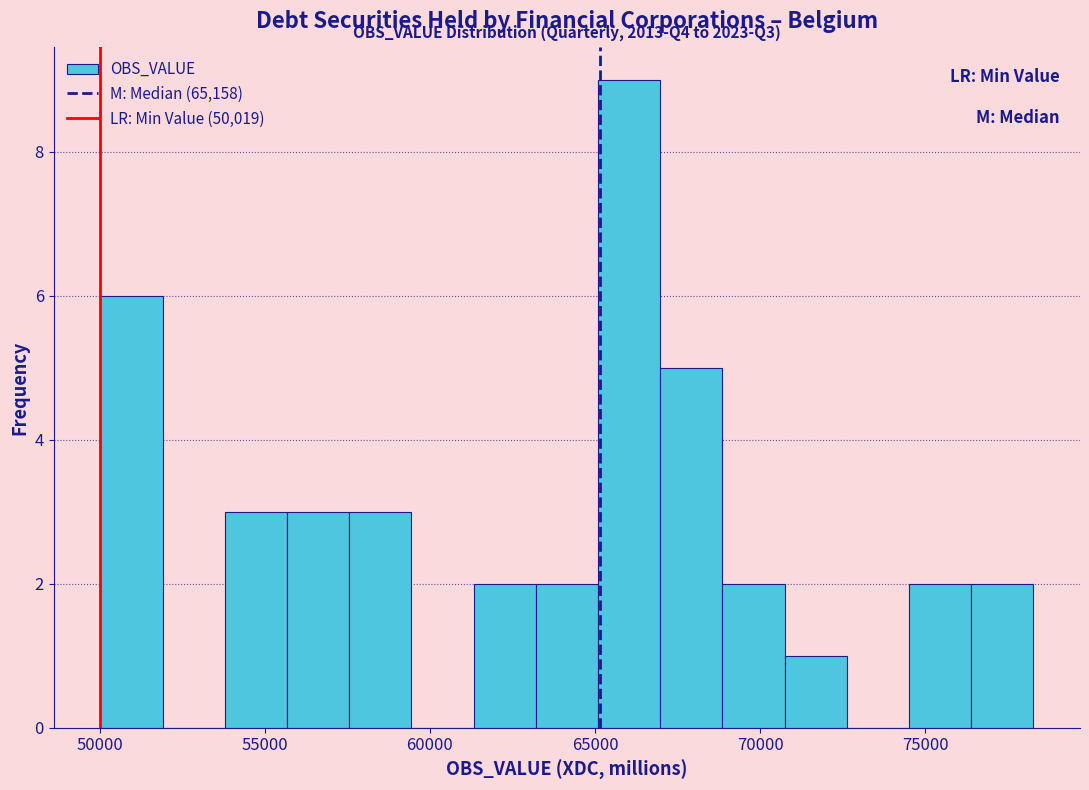

Around what value on the x-axis is the tallest bar? Give the approximate position of its centre, as read against the axis.

66000